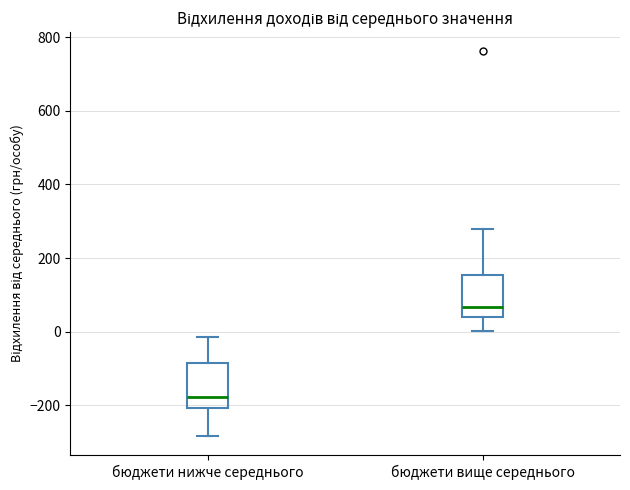

Reading left to right, transcribe this box plot: for each box, give where its median line is, the range the box spans, and where its two whiskers end, as read against the y-axis. The values are not printed on the chart, so give them approximately, as read against the axis.

бюджети нижче середнього: median -180, box -200 to -80, whiskers -280 to -20
бюджети вище середнього: median 60, box 40 to 160, whiskers 0 to 280